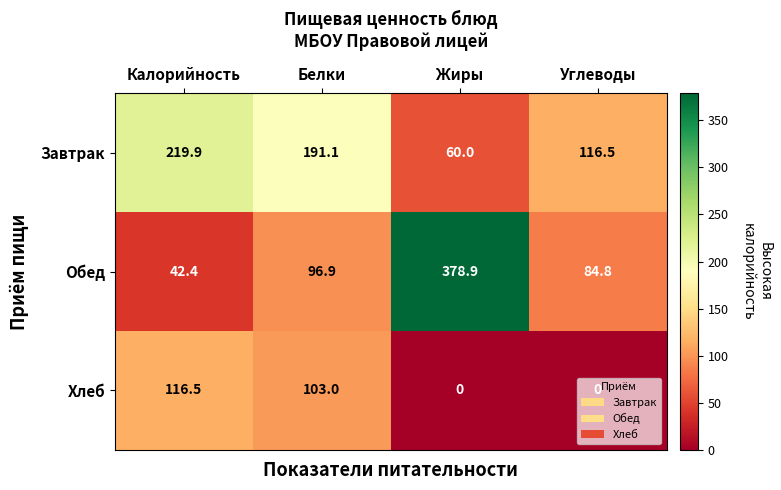

What is the spread (max minus min) of values at Калорийность?

177.5